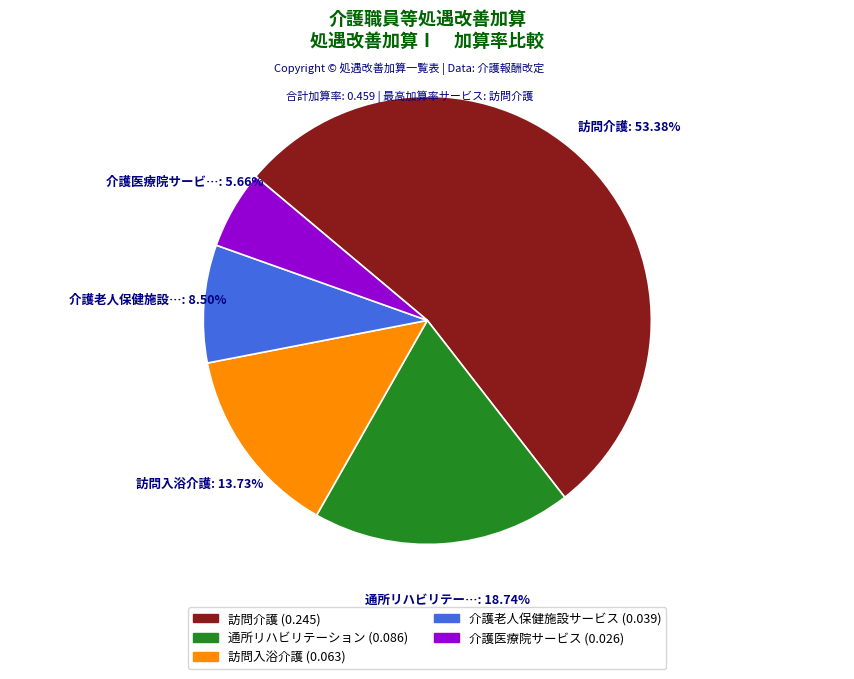

Is there any slice that represents more than half of the pie?

Yes